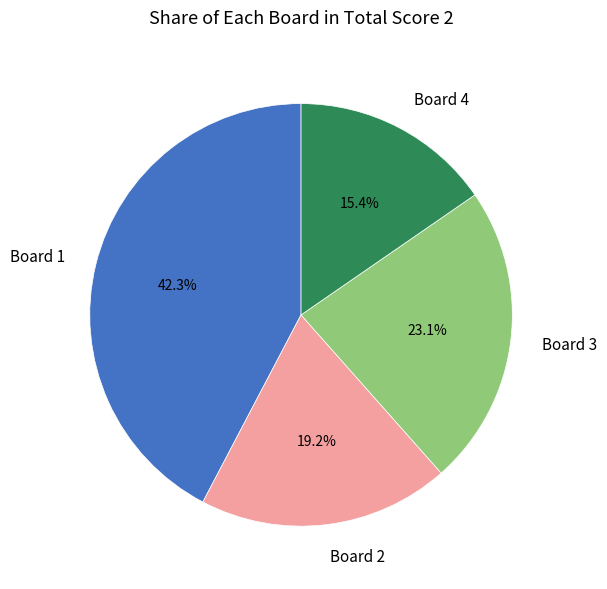

What portion of the pie excludes Board 3?

76.9%